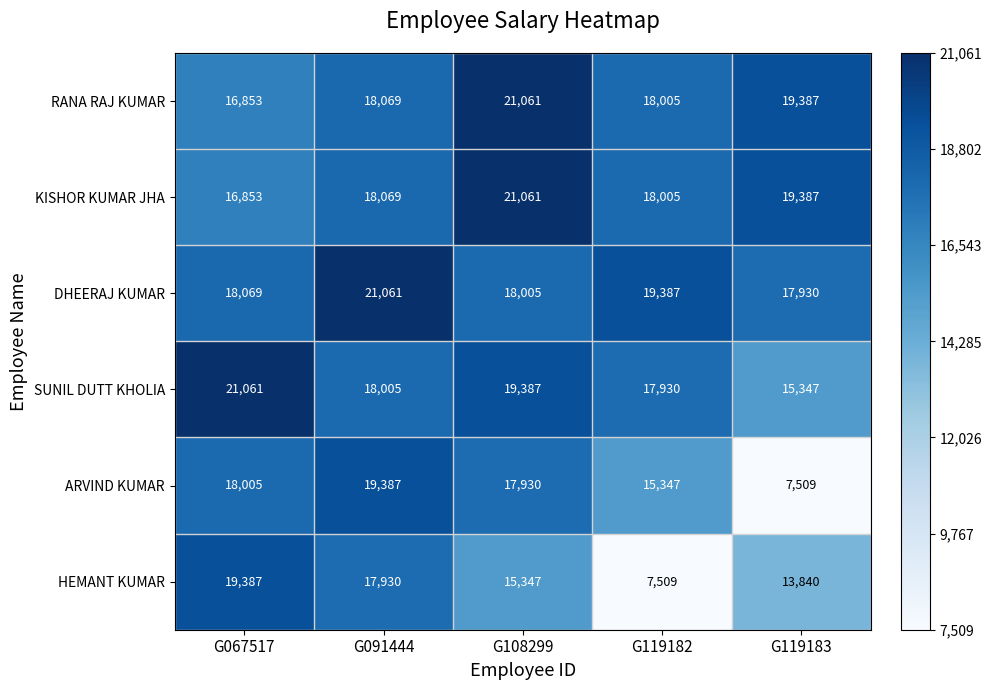

What is the total value across all series at G119183?

93400